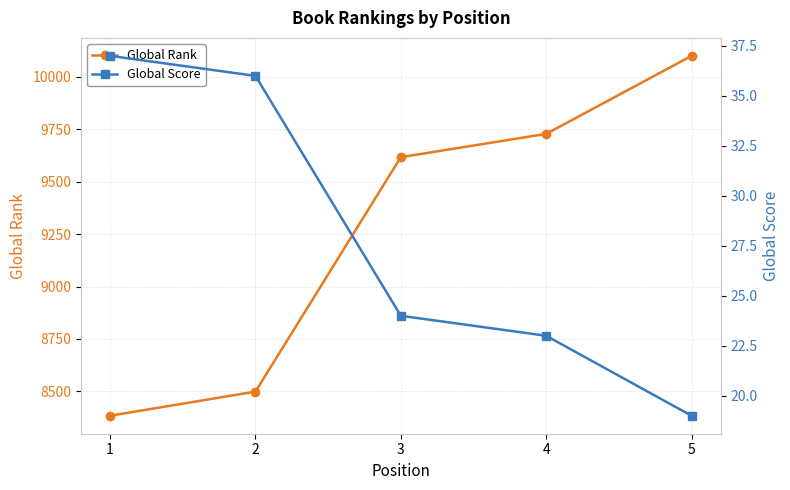

True or false: Global Score has more than 1 interior local peaks.

False